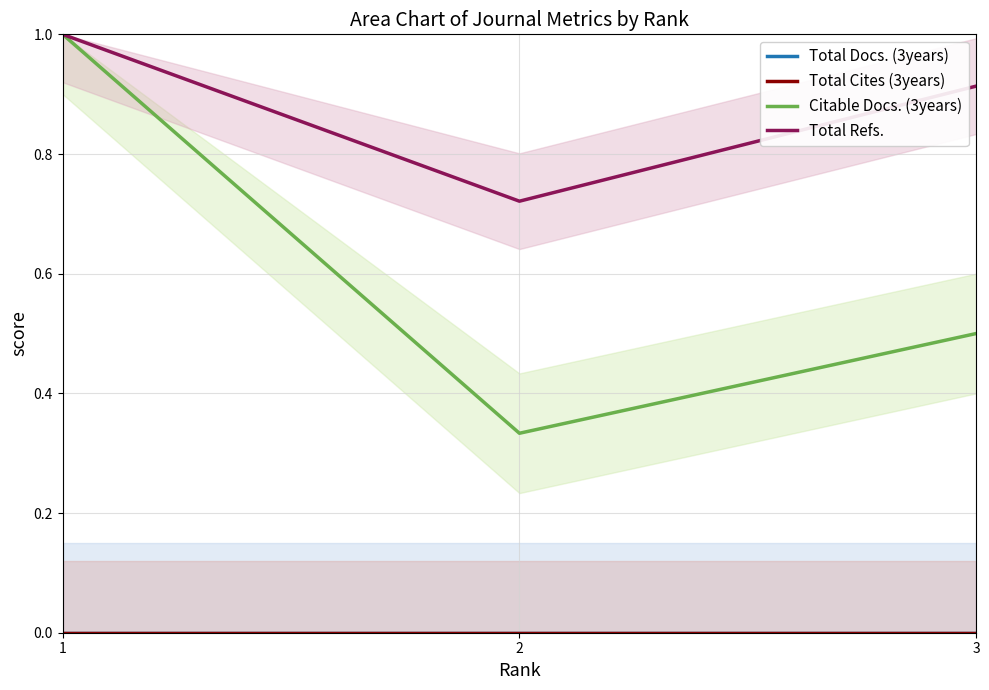

What is the value of the Citable Docs. (3years) point at the 3rd from the left?

0.5